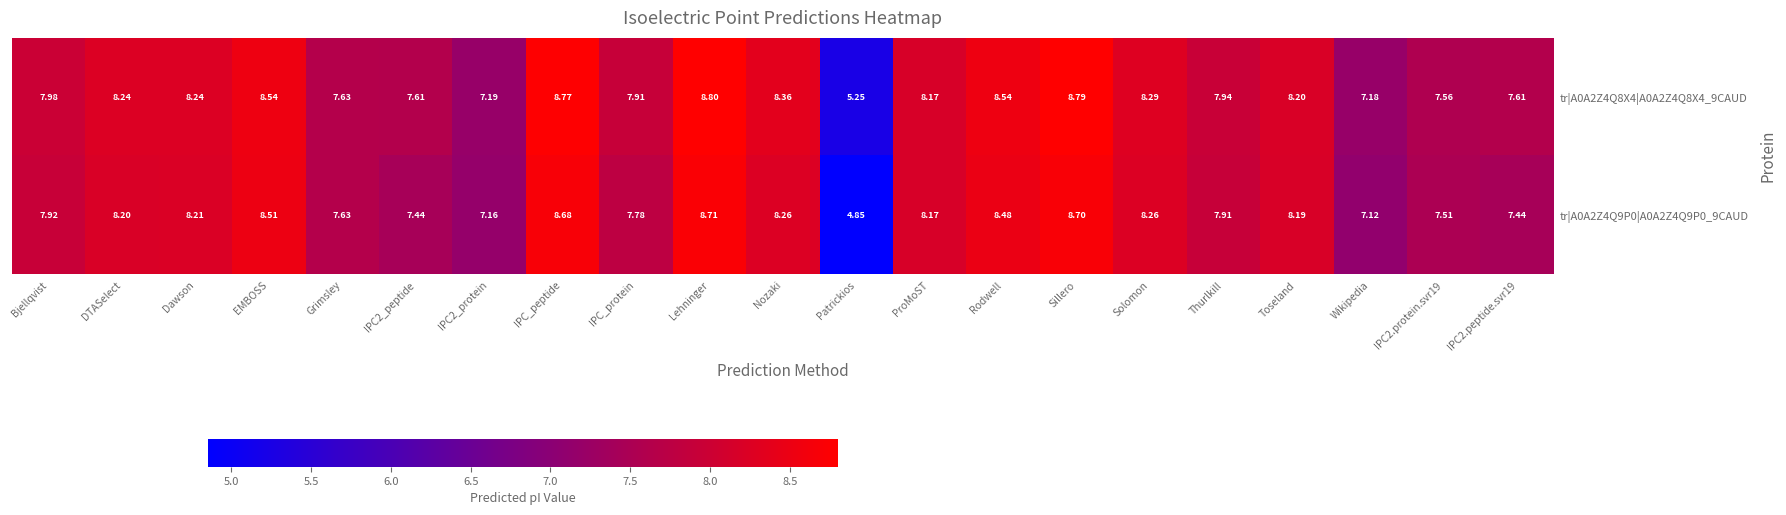

Which label corresponds to the smallest value in the chart?

Patrickios